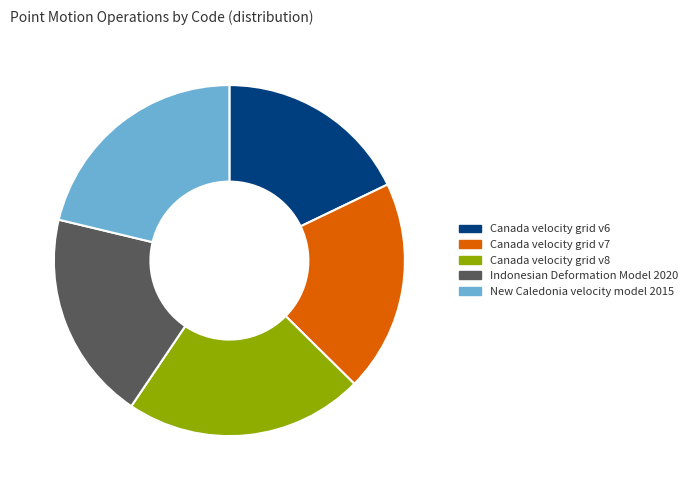

Combined, do Canada velocity grid v6 and Canada velocity grid v8 account for over 50%?

No